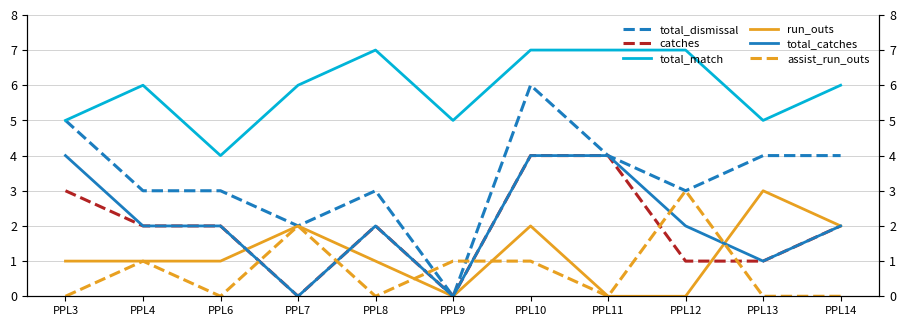

How many values in the total_dismissal series are below 3?

2